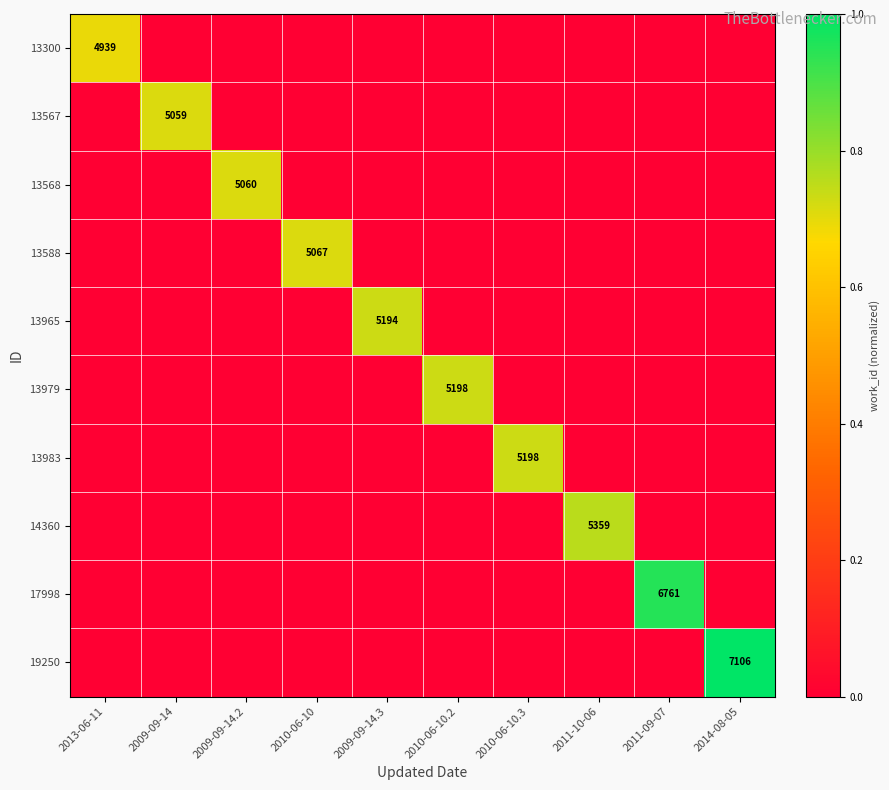

At which category is the sum across all series the highest?

2014-08-05